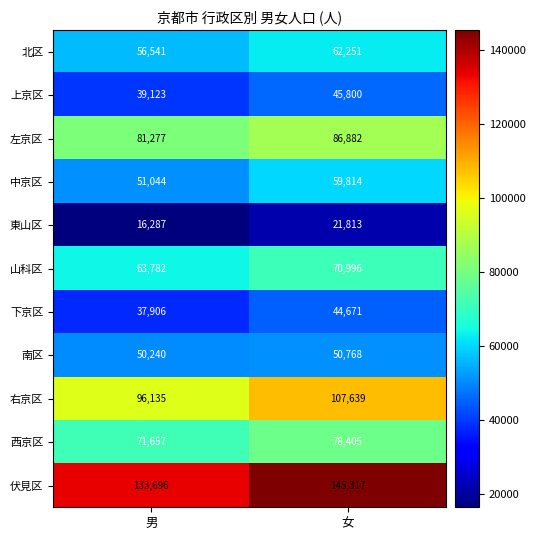

At which label is 西京区 closest to 75031?

男